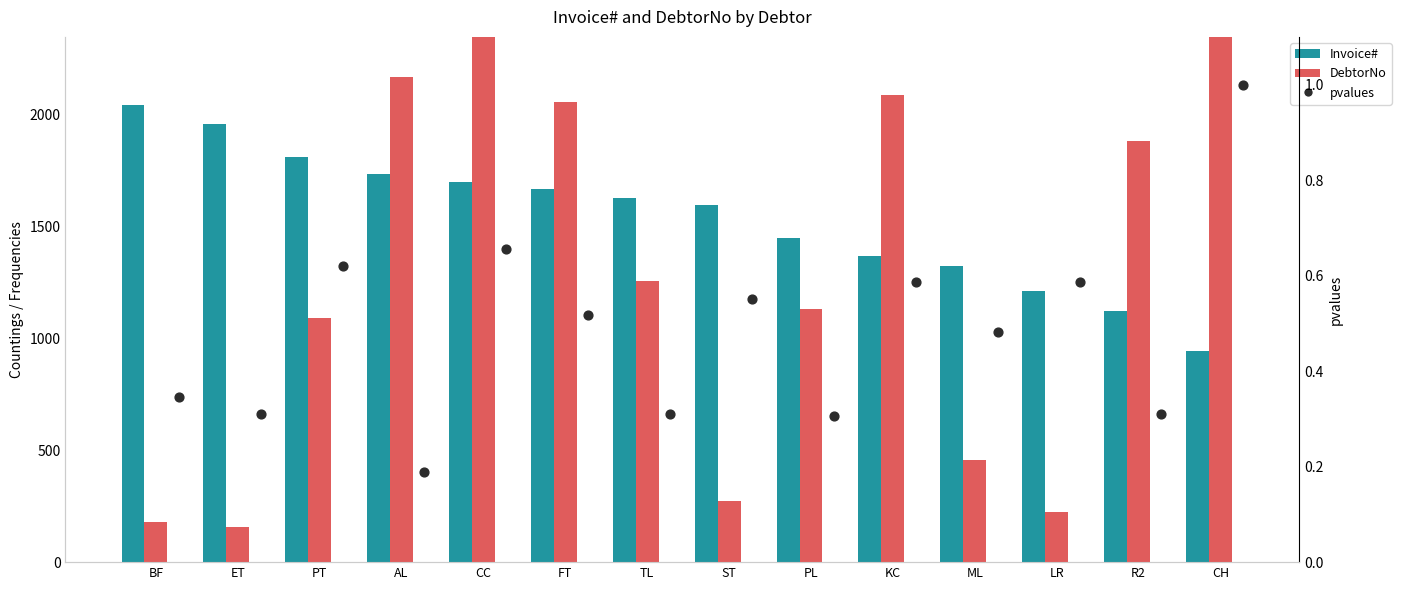

Is the value of DebtorNo at LR greater than the value of pvalues at PL?

Yes